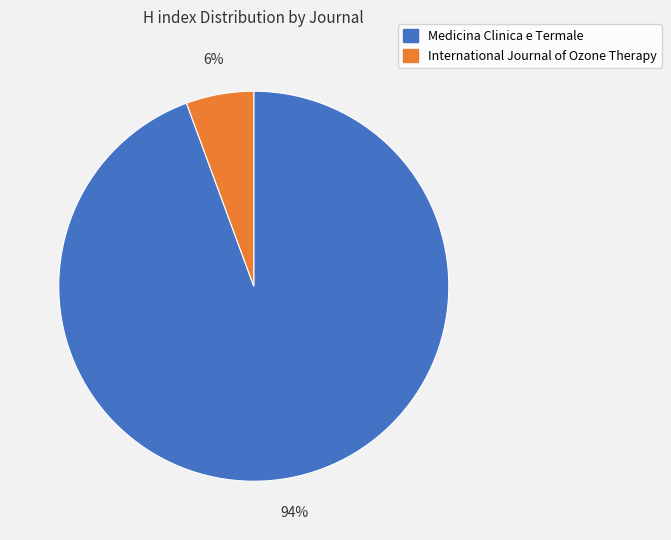

Which has a higher value, Medicina Clinica e Termale or International Journal of Ozone Therapy?

Medicina Clinica e Termale